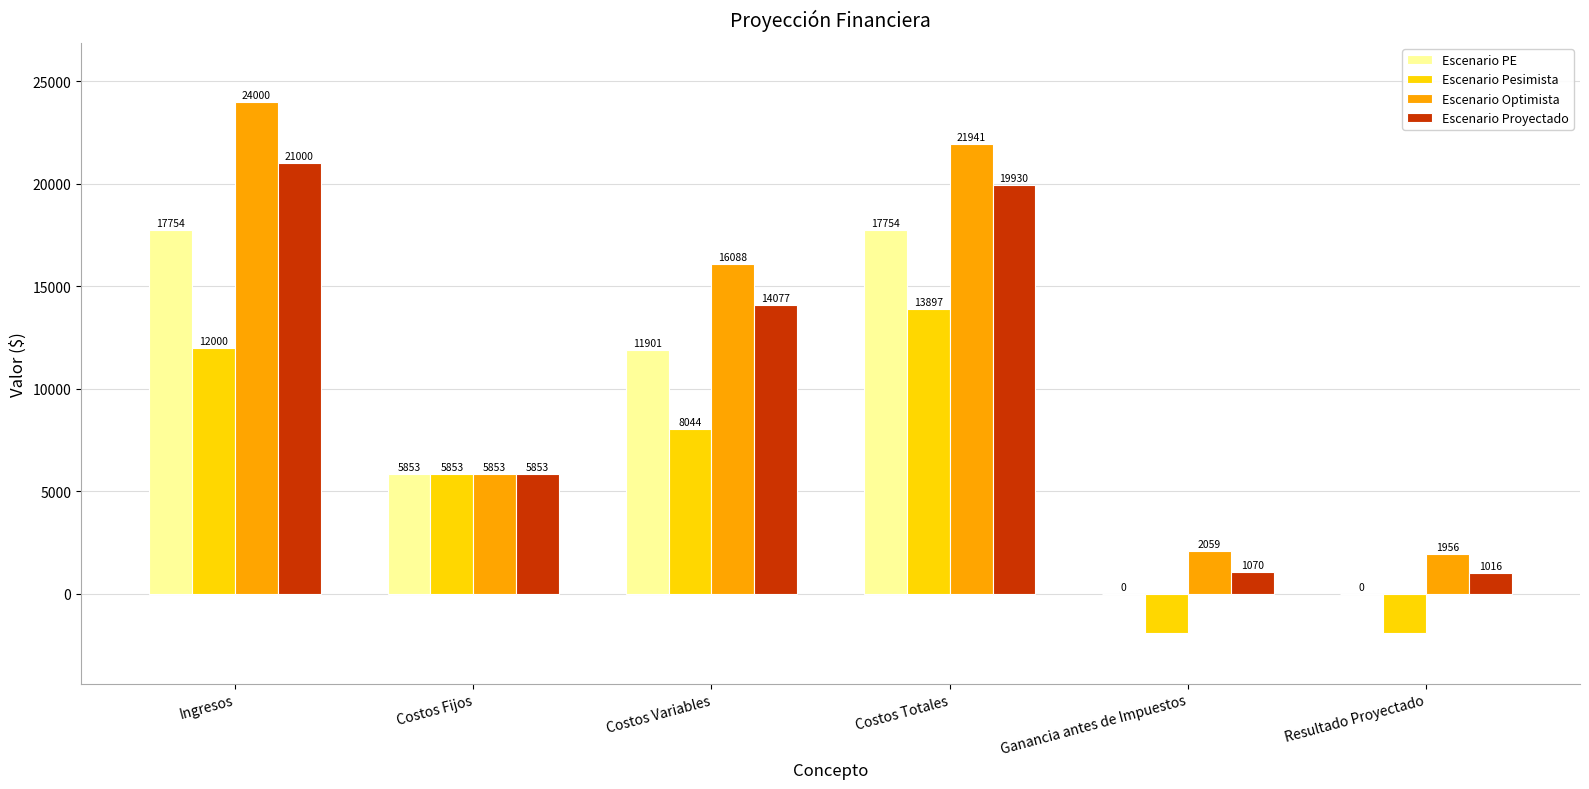

Read the Escenario PE value at Ingresos.

17754.3